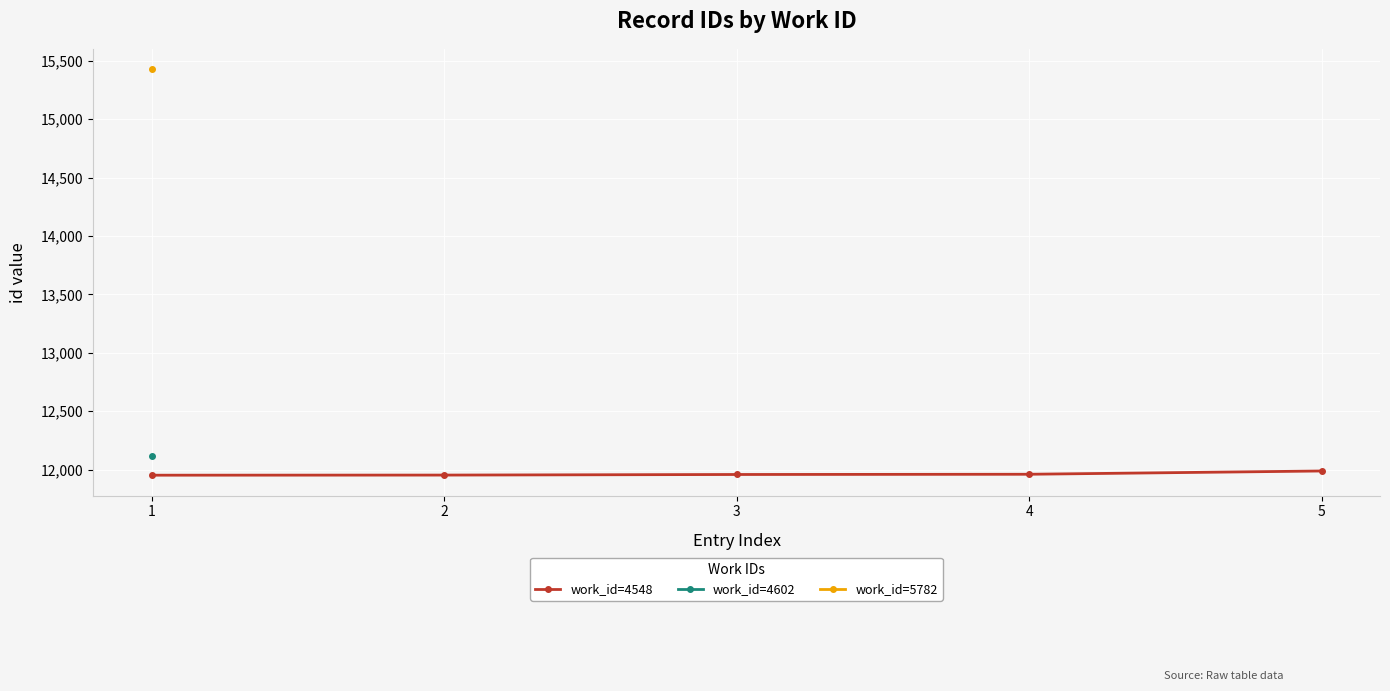

What is the minimum value for work_id=4548?

11952